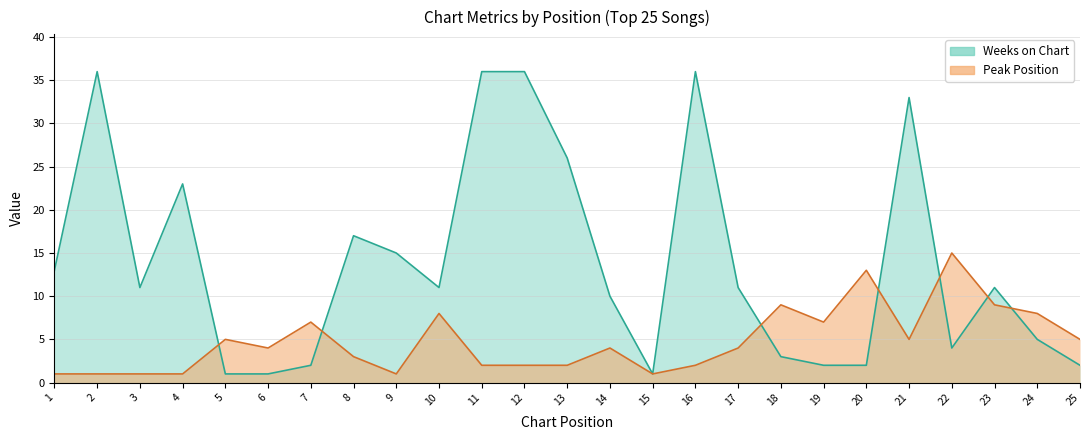

Which series has the largest range (max minus min)?

Weeks on Chart